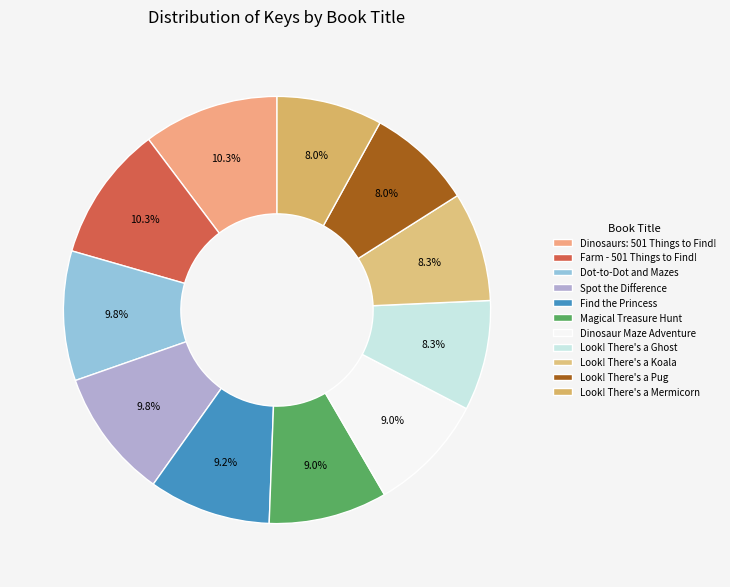

Is Spot the Difference the majority of the pie?

No